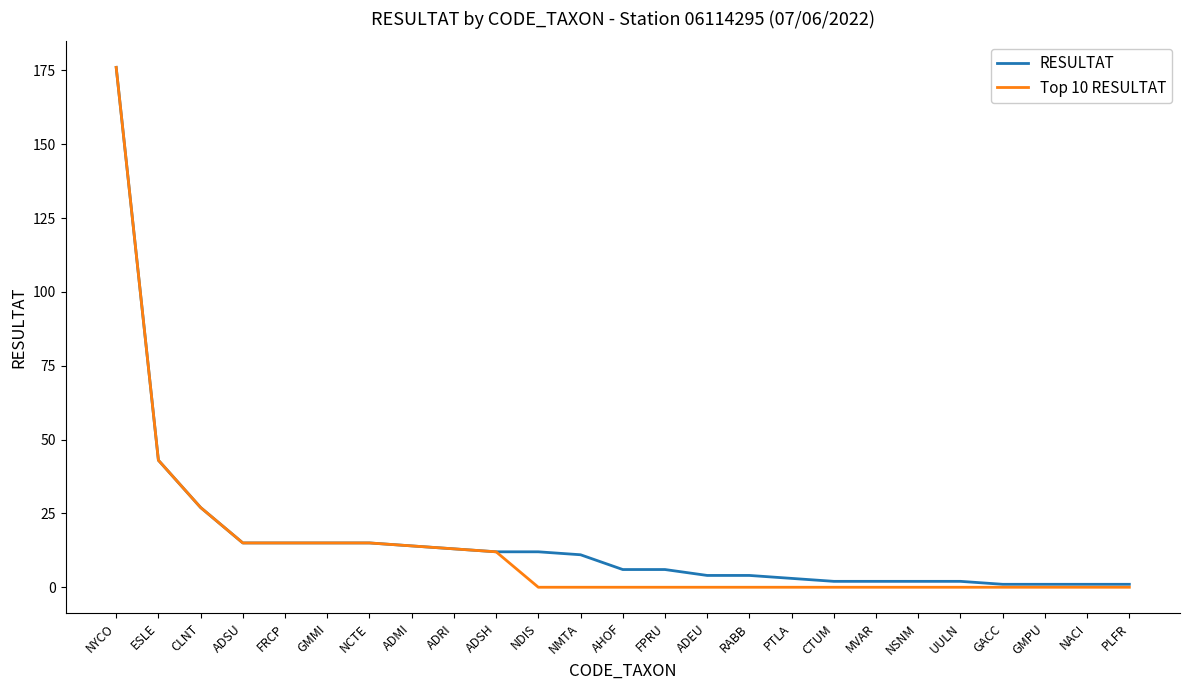

What is the average value of the Top 10 RESULTAT series?

14